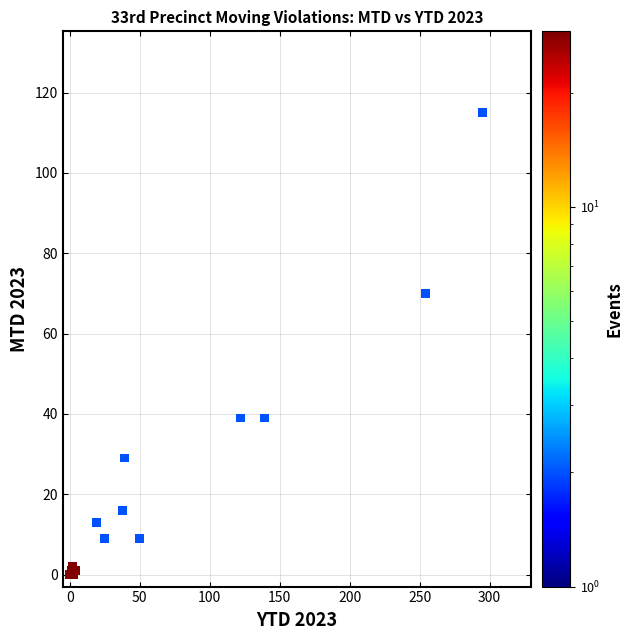

What Y value in the scatter plot is closest to 57?

70